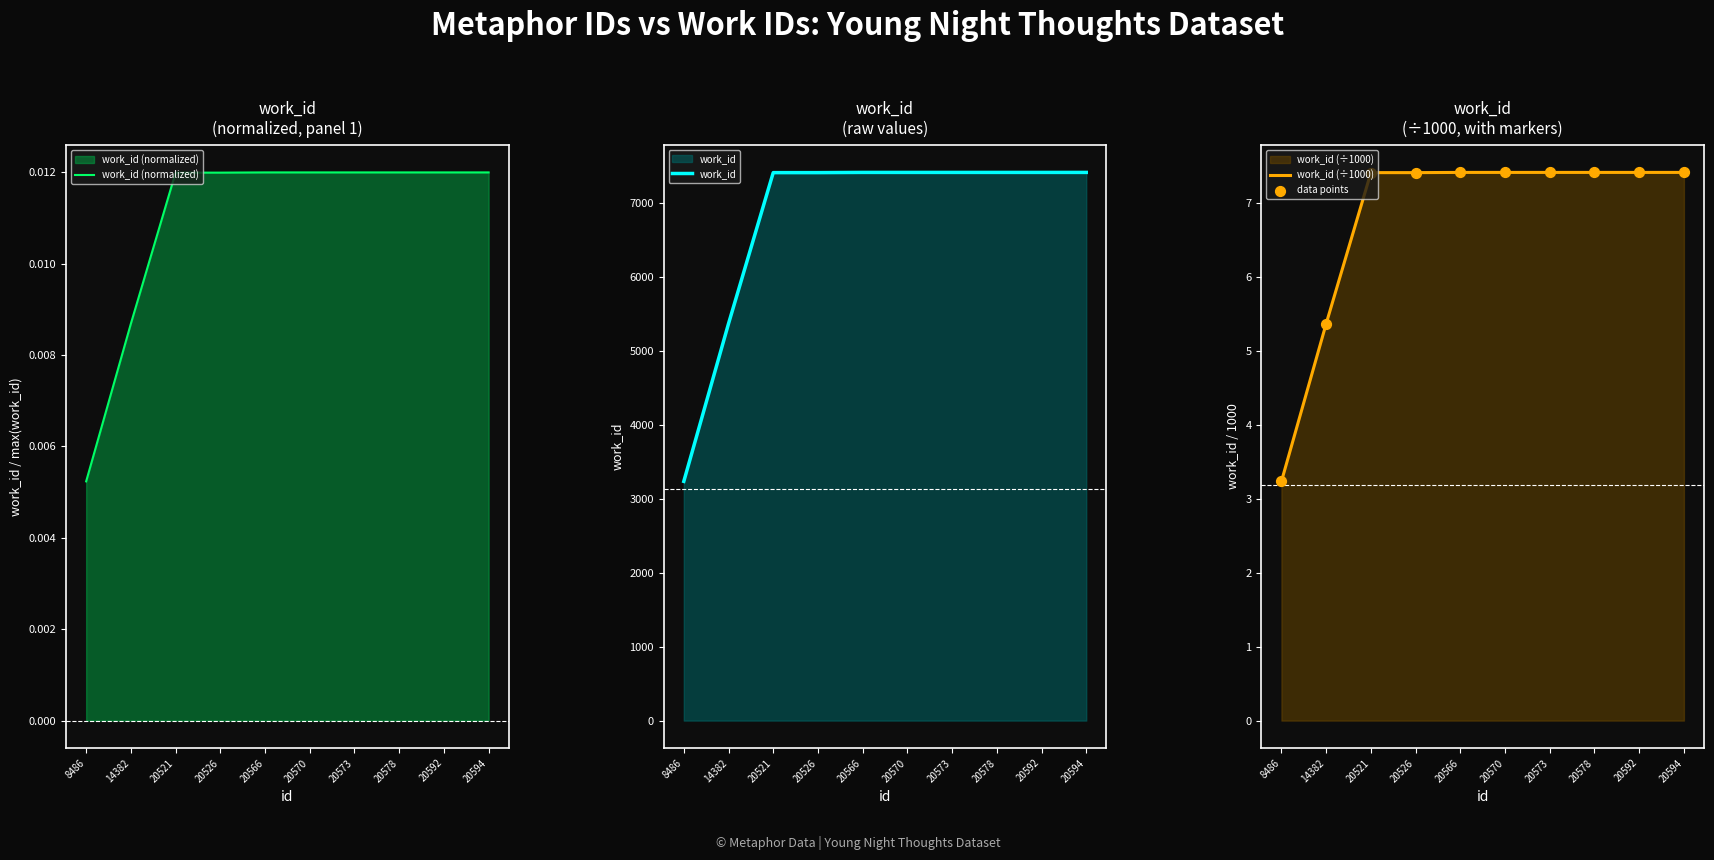

Which series reaches the maximum Y coordinate?

work_id